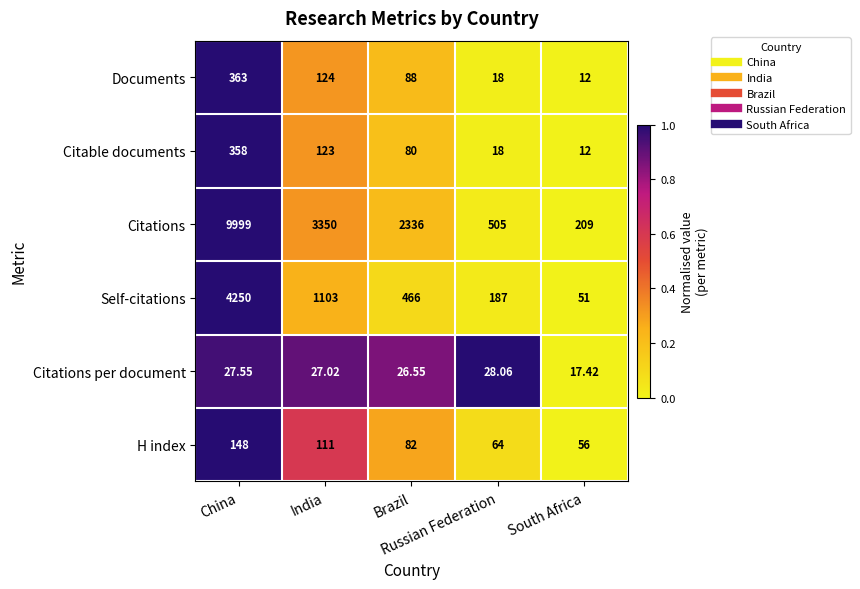

Which series has the largest range (max minus min)?

Citations